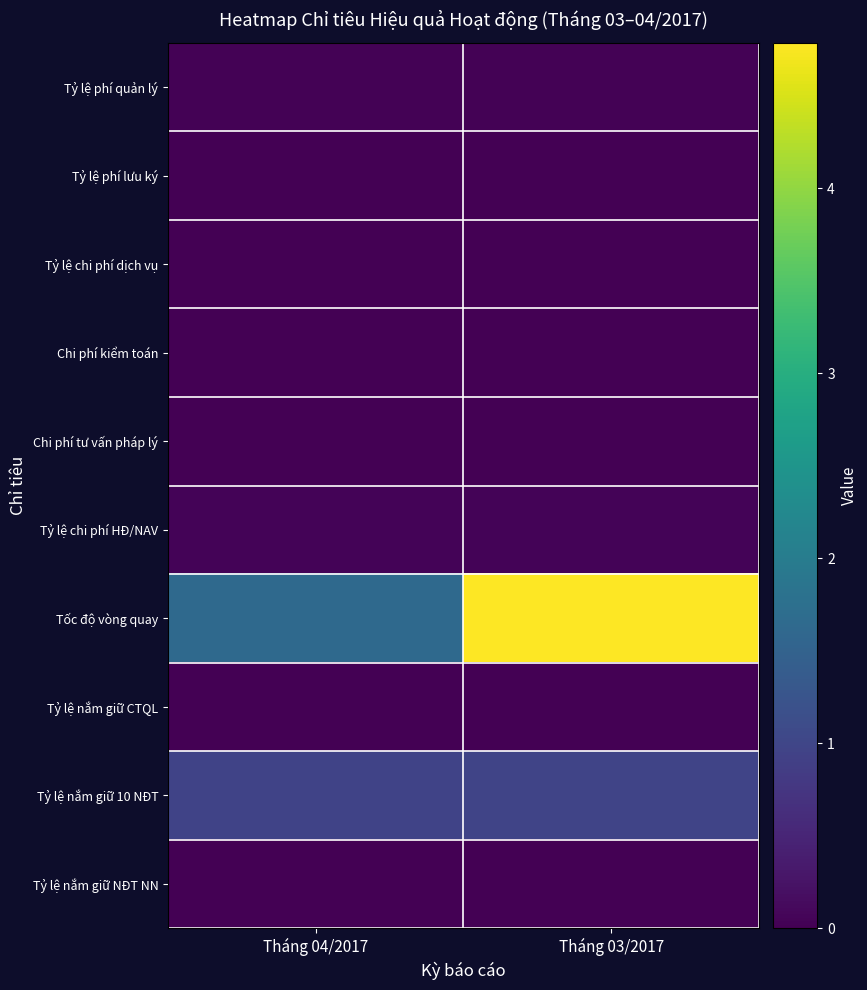

At how many categories does at least one series exceed 2?

1